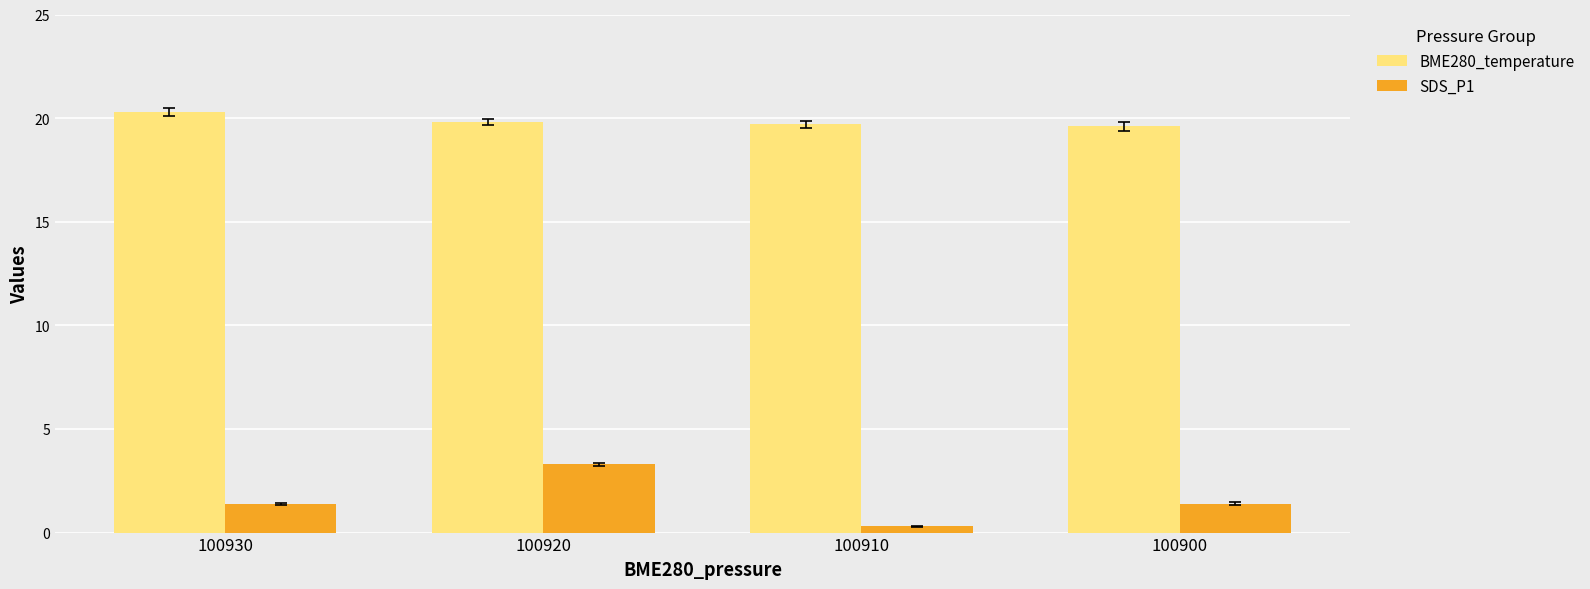

What is the average value of the SDS_P1 series?

1.6